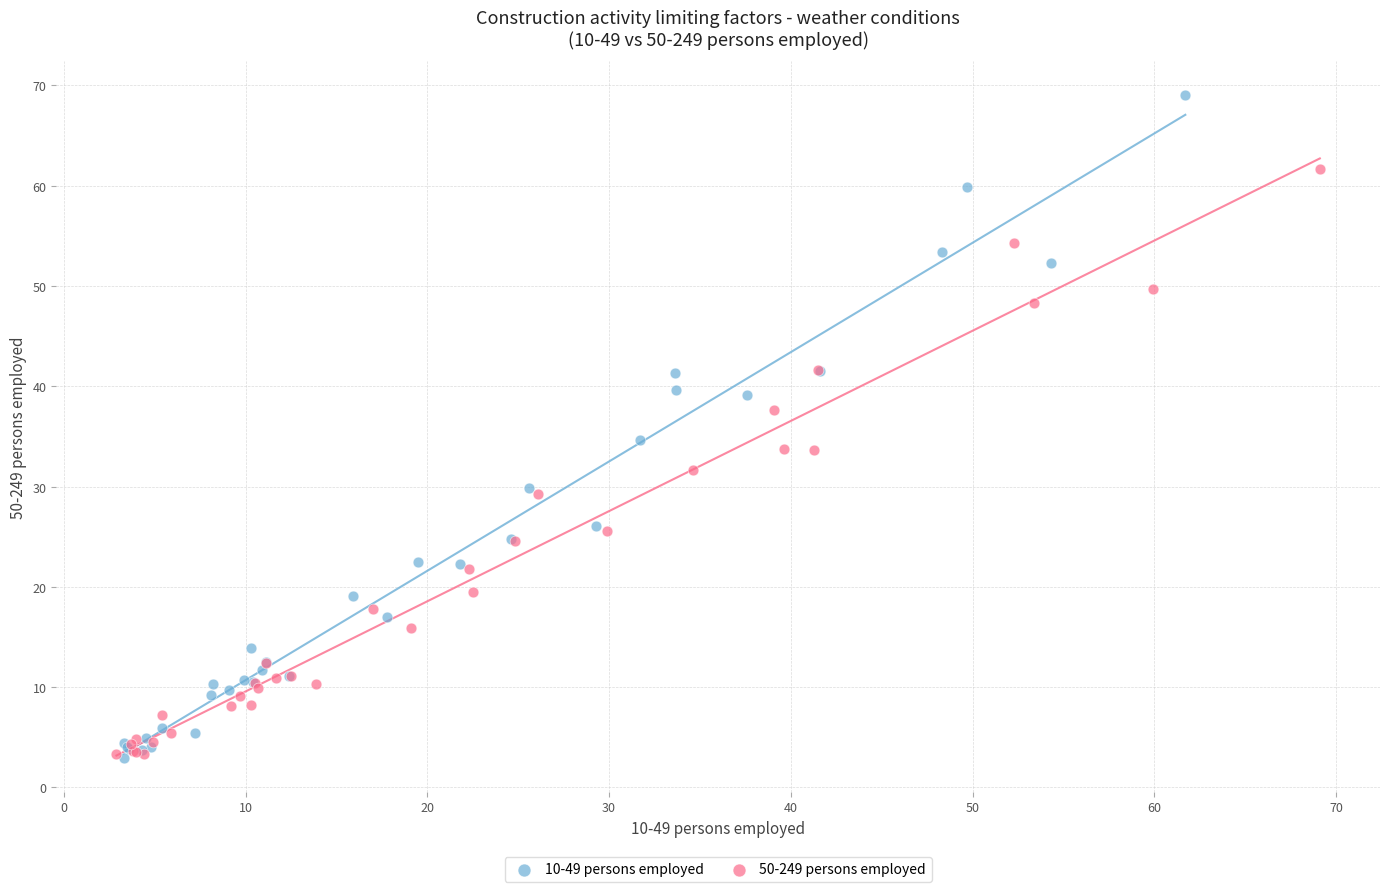

Which series has the largest Y range (max minus min)?

10-49 persons employed